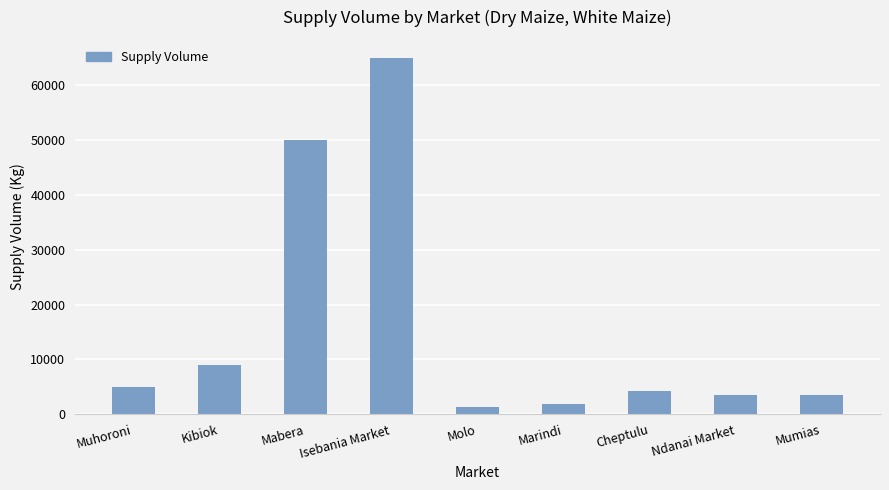

What is the change in value from Muhoroni to Cheptulu?

-800